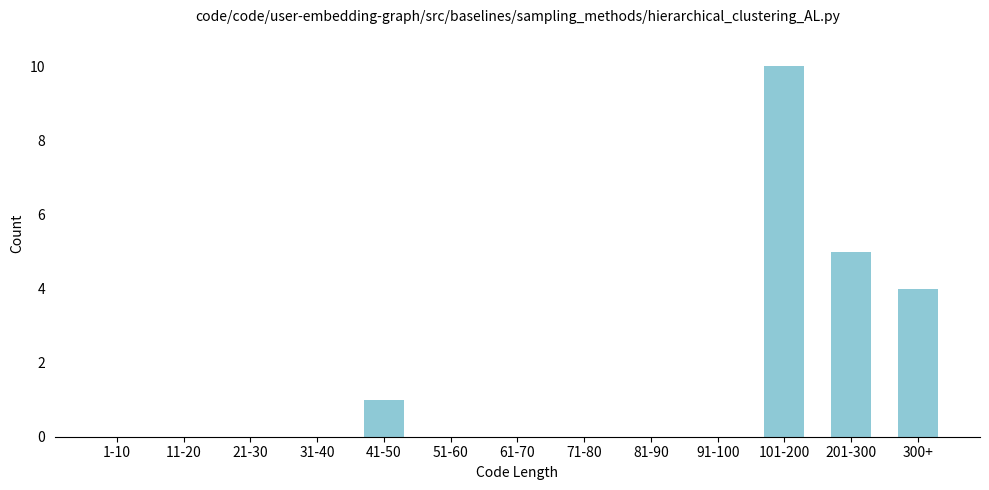

Reading left to right, extract all data points from this chart.

1-10=0	11-20=0	21-30=0	31-40=0	41-50=1	51-60=0	61-70=0	71-80=0	81-90=0	91-100=0	101-200=10	201-300=5	300+=4